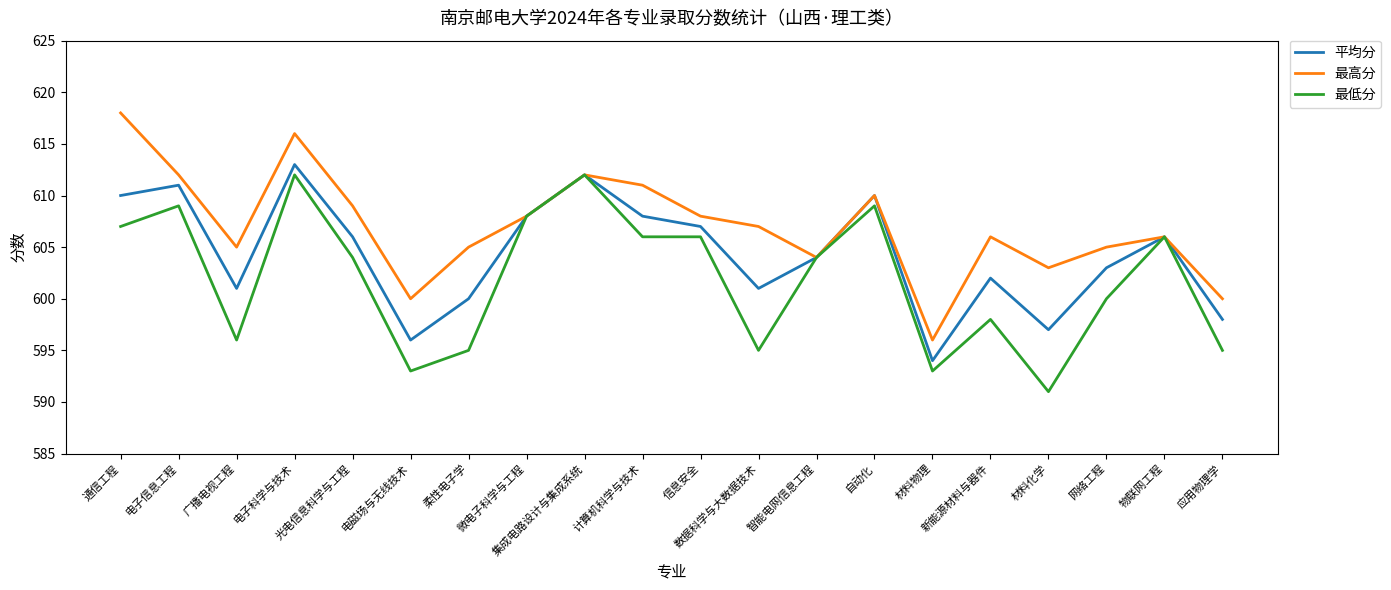

What is the greatest value displayed?

618